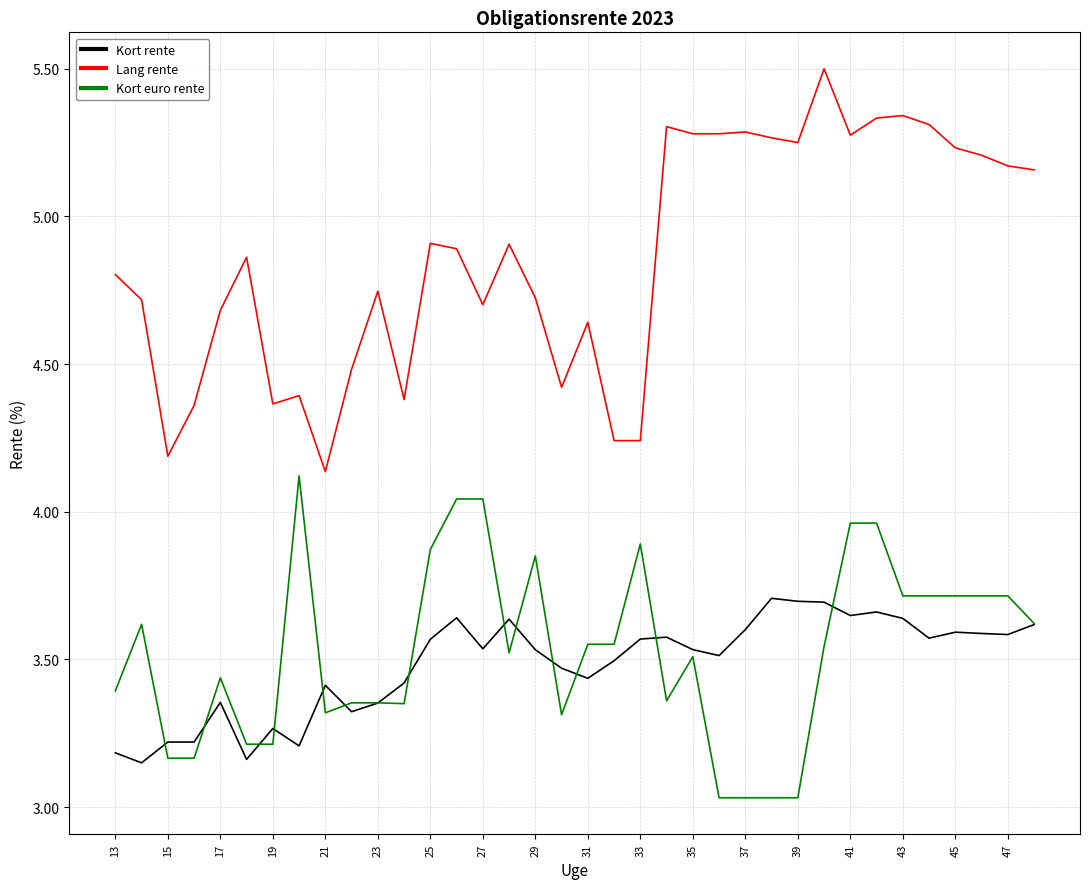

Rank the series by their maximum value, from lowest to highest.

Kort rente, Kort euro rente, Lang rente